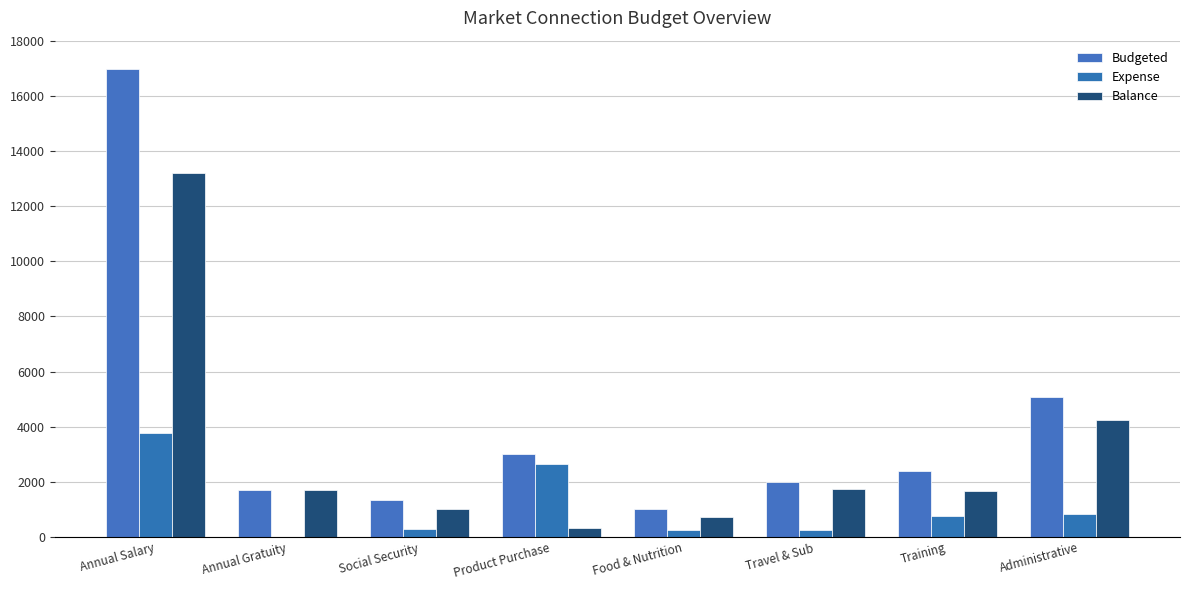

Reading left to right, what are all the values shown in this chart?

Budgeted: Annual Salary=16980.0	Annual Gratuity=1698.0	Social Security=1331.2	Product Purchase=3000.0	Food & Nutrition=1000.0	Travel & Sub=2000.0	Training=2400.0	Administrative=5068.8
Expense: Annual Salary=3763.0	Annual Gratuity=0.0	Social Security=307.2	Product Purchase=2658.0	Food & Nutrition=262.7	Travel & Sub=250.0	Training=746.9	Administrative=818.5
Balance: Annual Salary=13217.0	Annual Gratuity=1698.0	Social Security=1024.0	Product Purchase=342.0	Food & Nutrition=737.3	Travel & Sub=1750.0	Training=1653.1	Administrative=4250.4